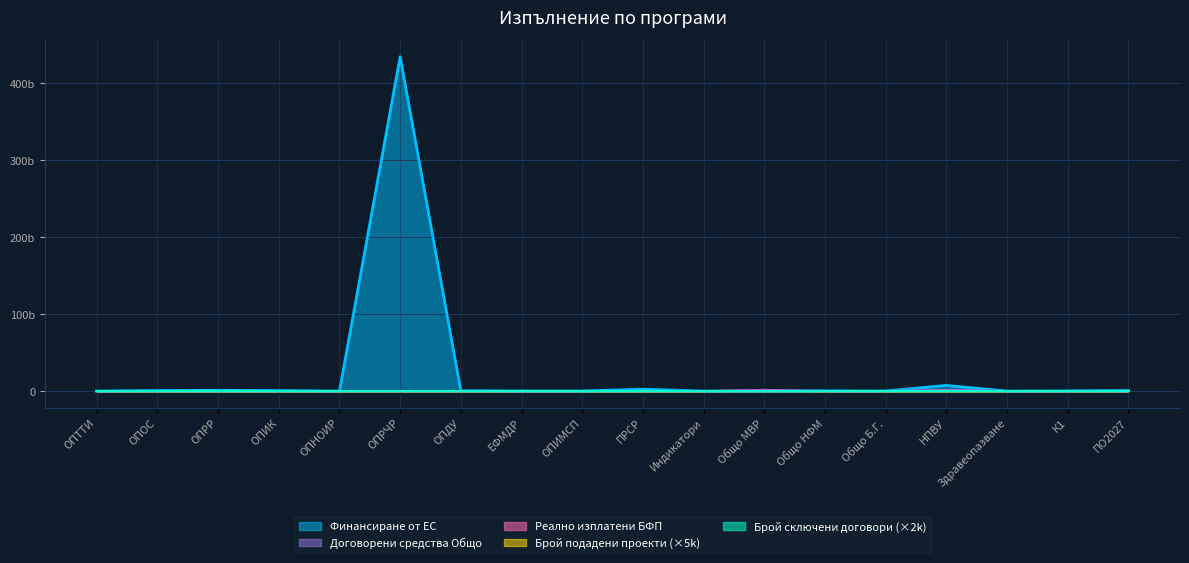

Which category has the highest value across all series?

ОПРЧР